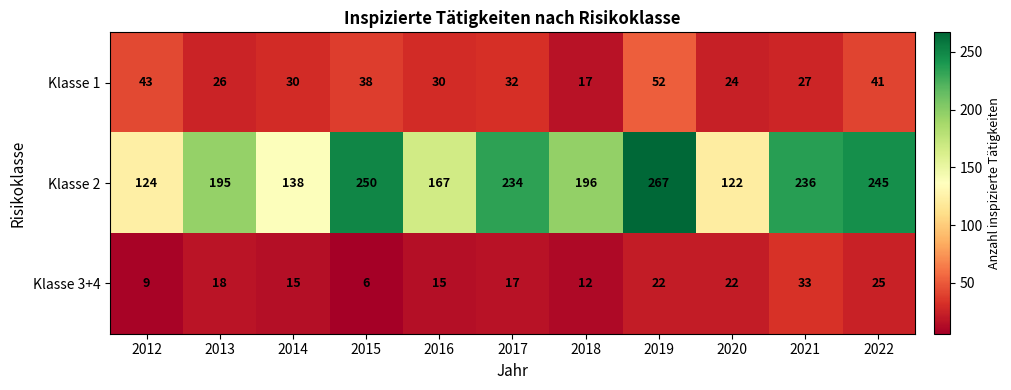

Rank the series by their maximum value, from lowest to highest.

Klasse 3+4, Klasse 1, Klasse 2